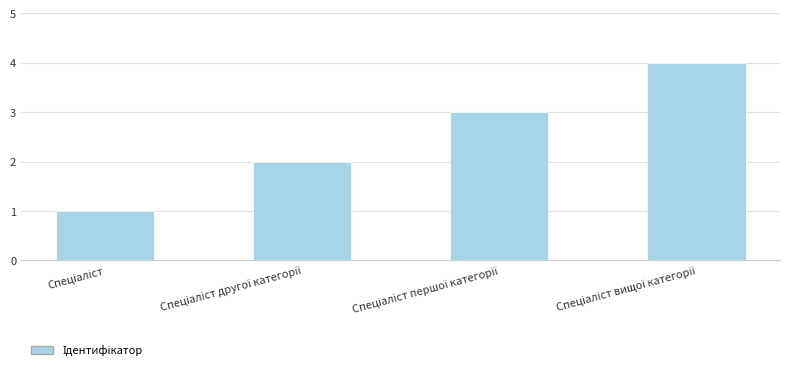

What is the sum of all values?

10